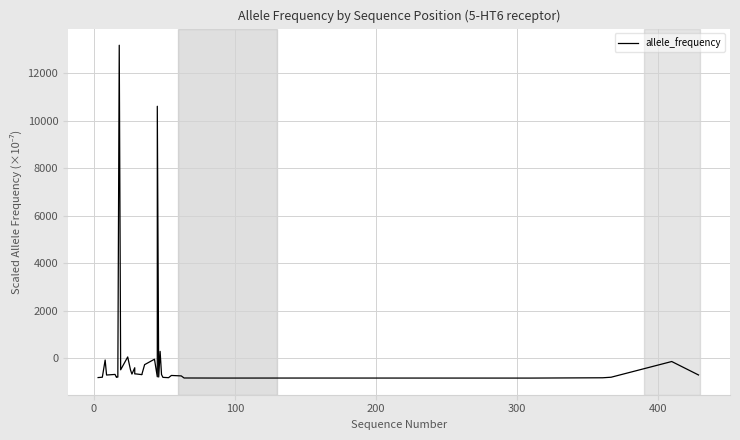

What is the difference between the maximum and minimum values?

14017.4